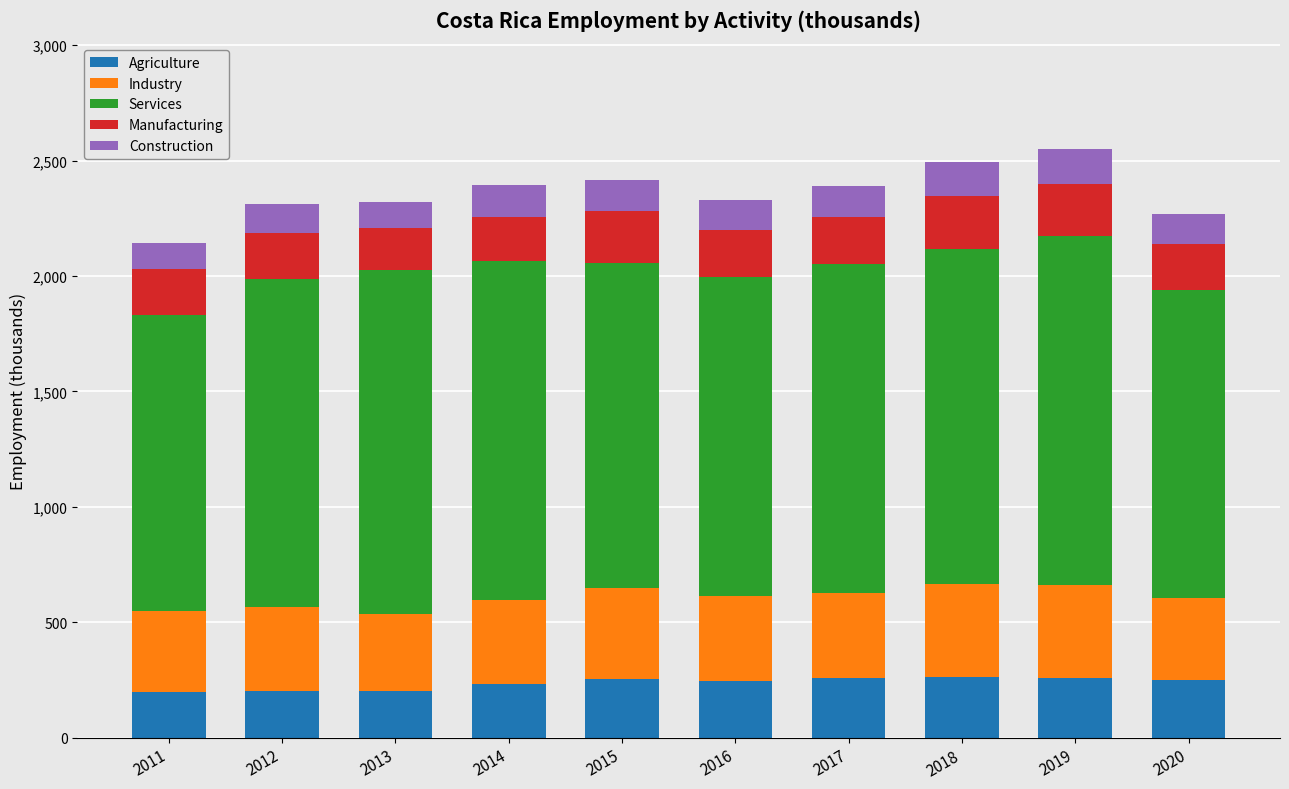

What is the total value across all series at 2020?

2266.7